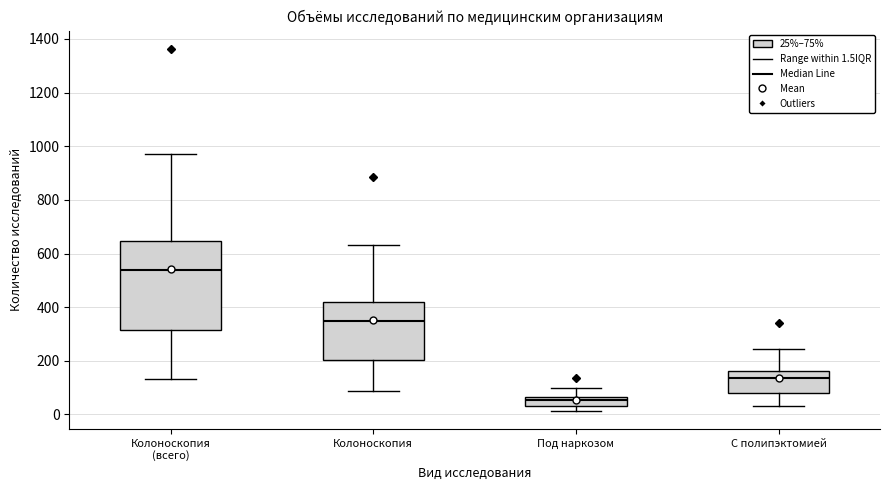

Where does the lower whisker of the box for Колоноскопия end on the y-axis? The values are not printed on the chart, so give them approximately, as read against the axis.

80